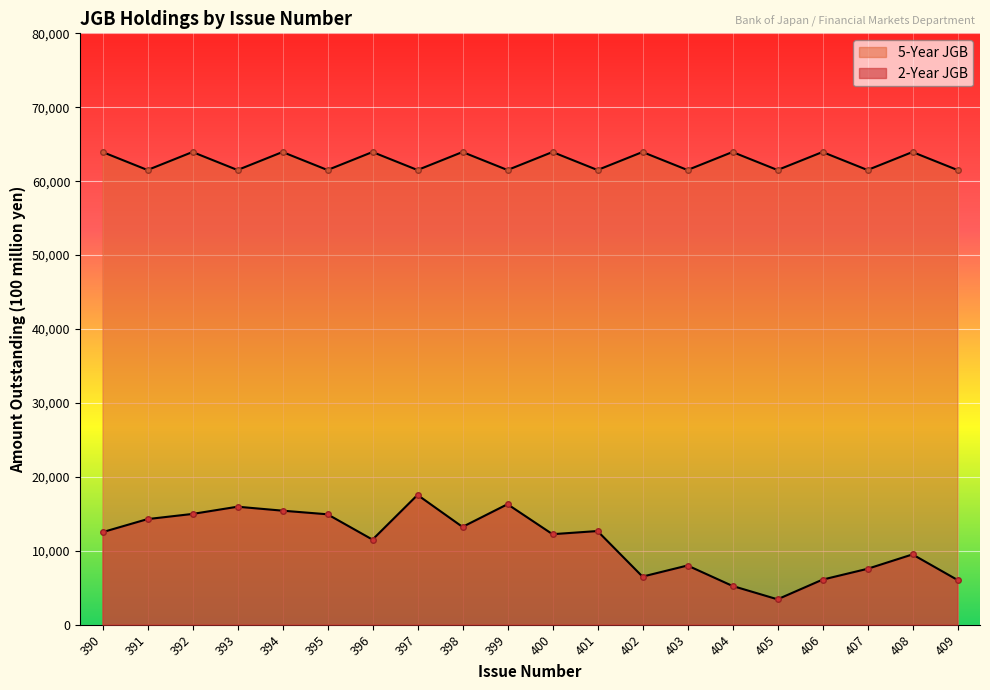

What is the total value across all series at 400?

76187